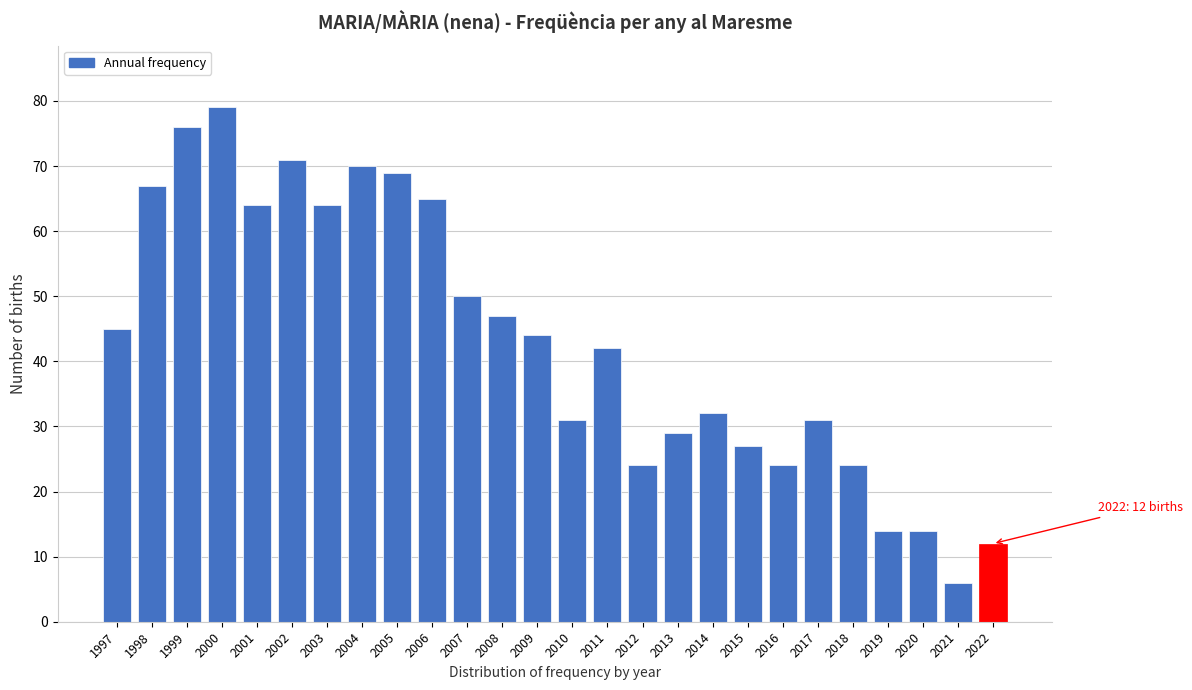

Reading left to right, extract all data points from this chart.

1997=45	1998=67	1999=76	2000=79	2001=64	2002=71	2003=64	2004=70	2005=69	2006=65	2007=50	2008=47	2009=44	2010=31	2011=42	2012=24	2013=29	2014=32	2015=27	2016=24	2017=31	2018=24	2019=14	2020=14	2021=6	2022=12